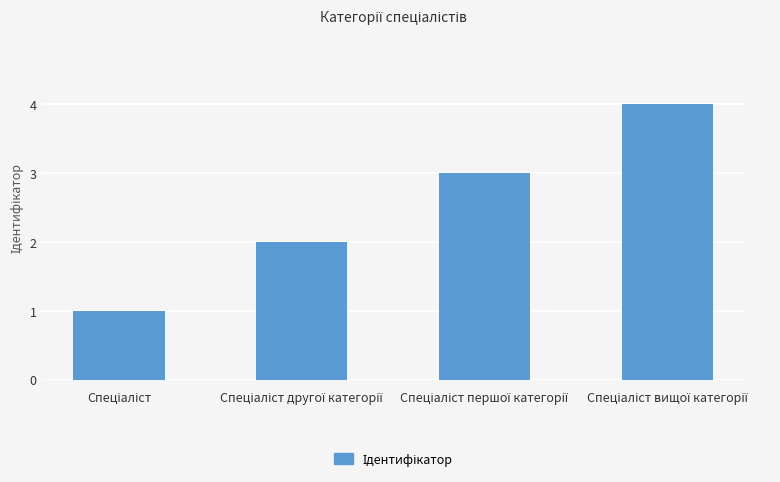

What is the difference between the maximum and minimum values?

3